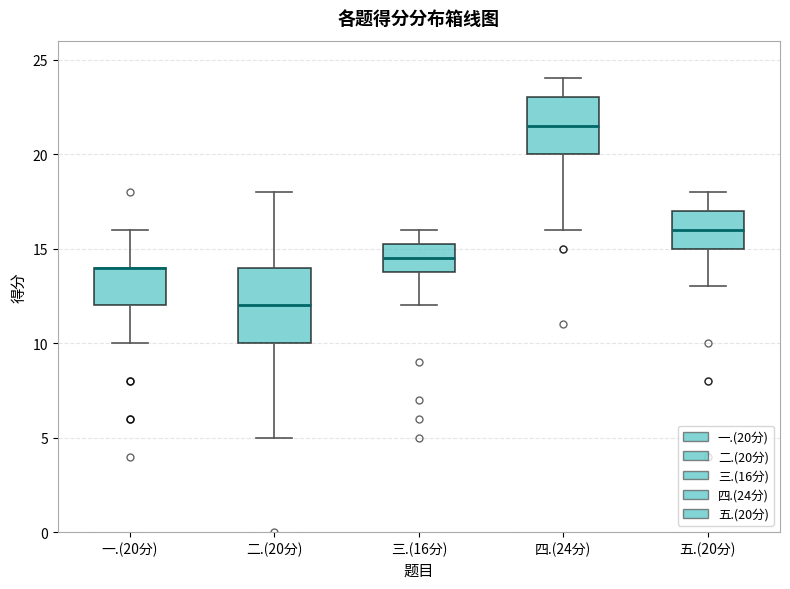

Reading left to right, transcribe this box plot: for each box, give where its median line is, the range the box spans, and where its two whiskers end, as read against the y-axis. The values are not printed on the chart, so give them approximately, as read against the axis.

一.(20分): median 14.0 (drawn on the box's upper edge), box 12.0 to 14.0, whiskers 10.0 to 16.0
二.(20分): median 12.0, box 10.0 to 14.0, whiskers 5.0 to 18.0
三.(16分): median 14.5, box 14.0 to 15.5, whiskers 12.0 to 16.0
四.(24分): median 21.5, box 20.0 to 23.0, whiskers 16.0 to 24.0
五.(20分): median 16.0, box 15.0 to 17.0, whiskers 13.0 to 18.0